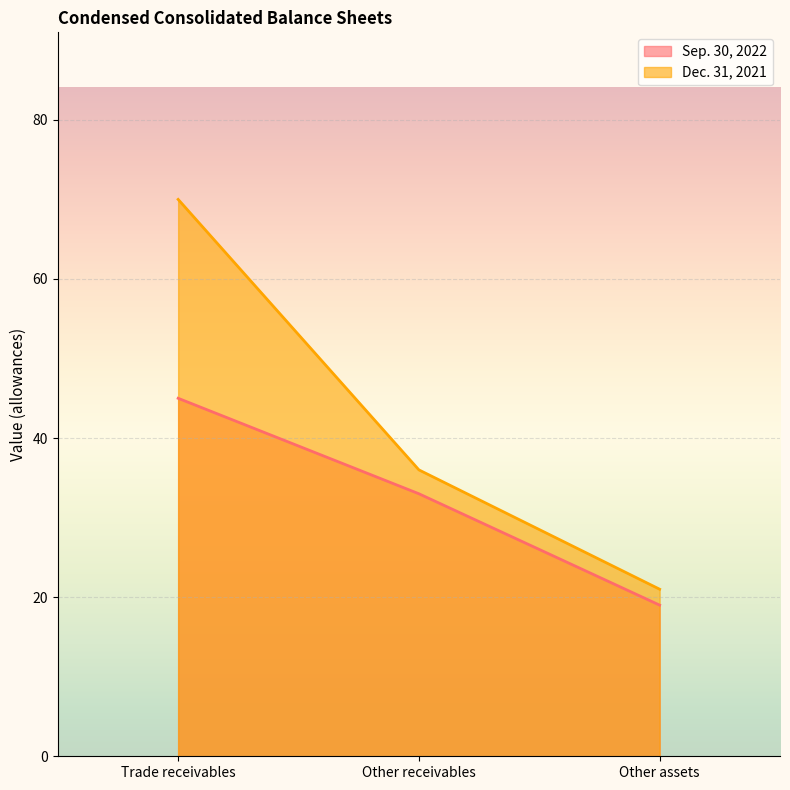

At Other assets, list the series in order from smallest to largest.

Sep. 30, 2022, Dec. 31, 2021